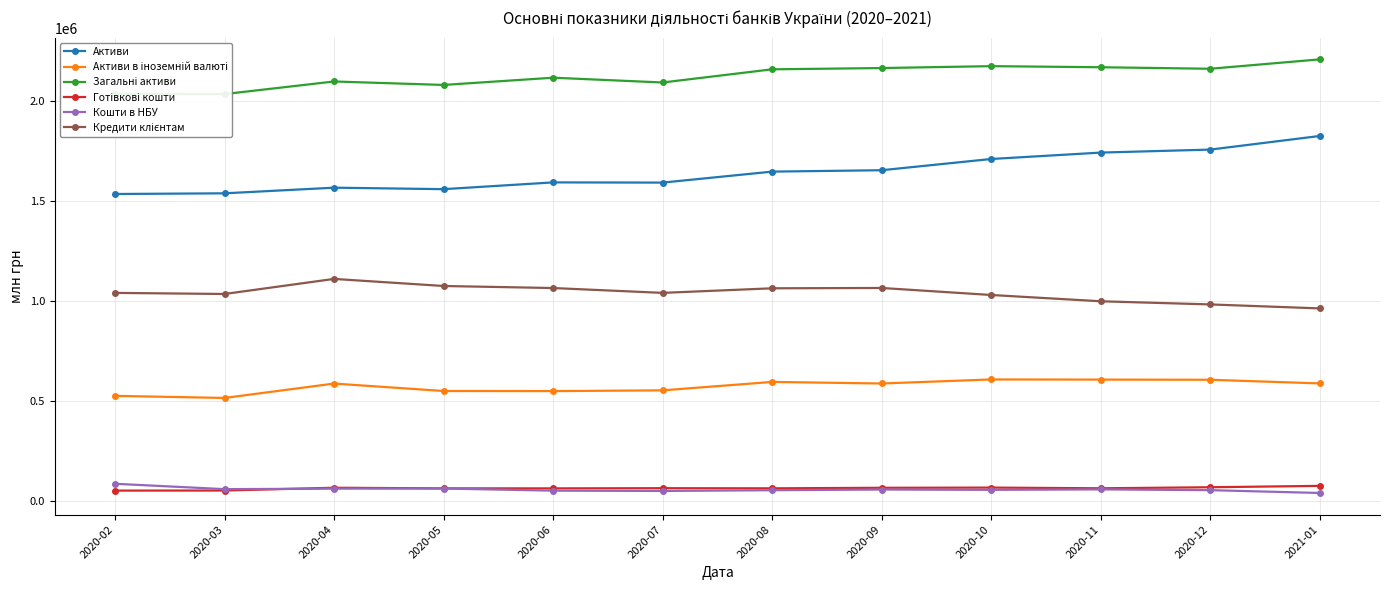

What is the difference between the maximum and minimum values in the Активи series?

290170